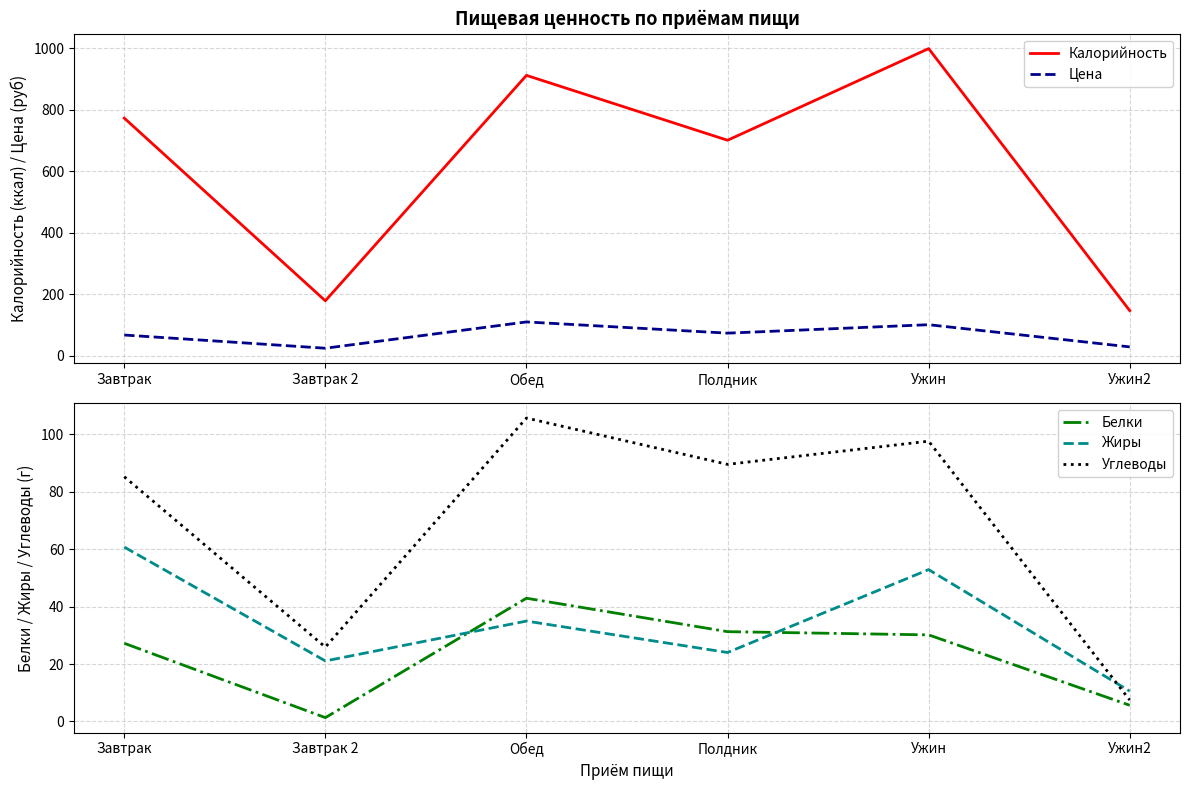

Between Завтрак and Обед, which is larger?

Обед